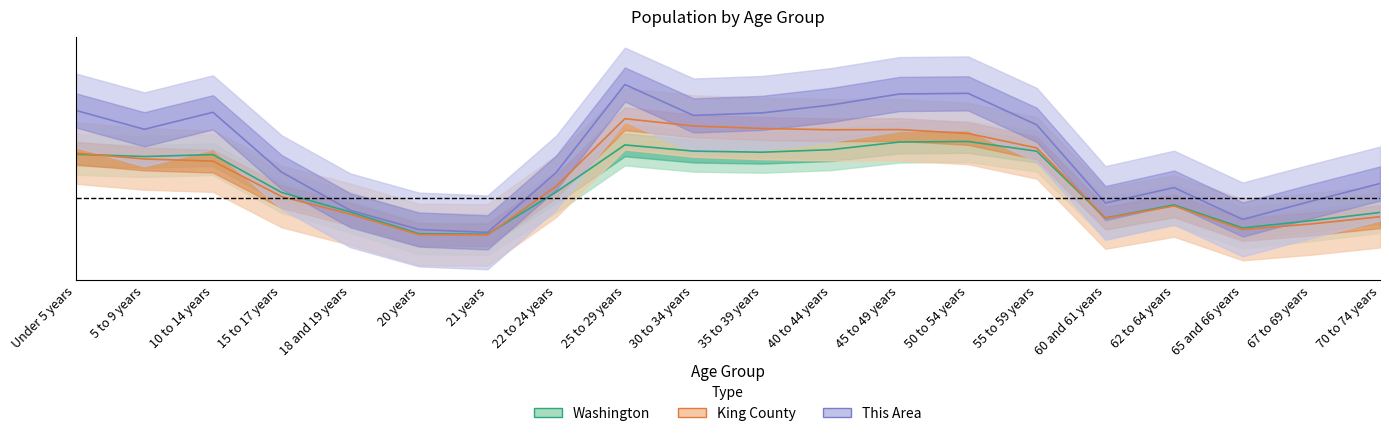

True or false: King County has more than 2 points higher than both neighbors.

True